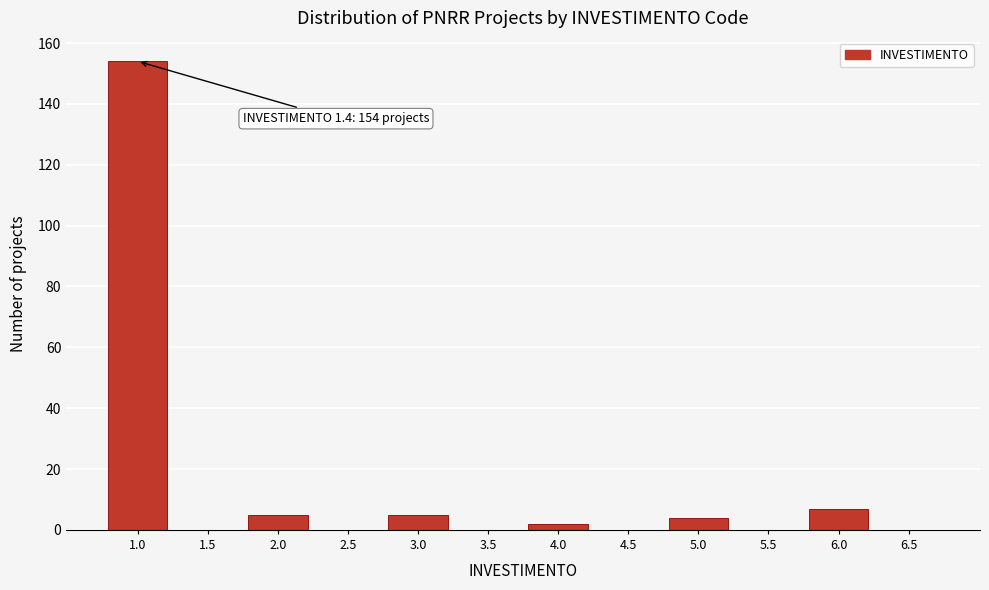

Reading left to right, transcribe all the data shown in this chart.

1.0=154	1.5=0	2.0=5	2.5=0	3.0=5	3.5=0	4.0=2	4.5=0	5.0=4	5.5=0	6.0=7	6.5=0